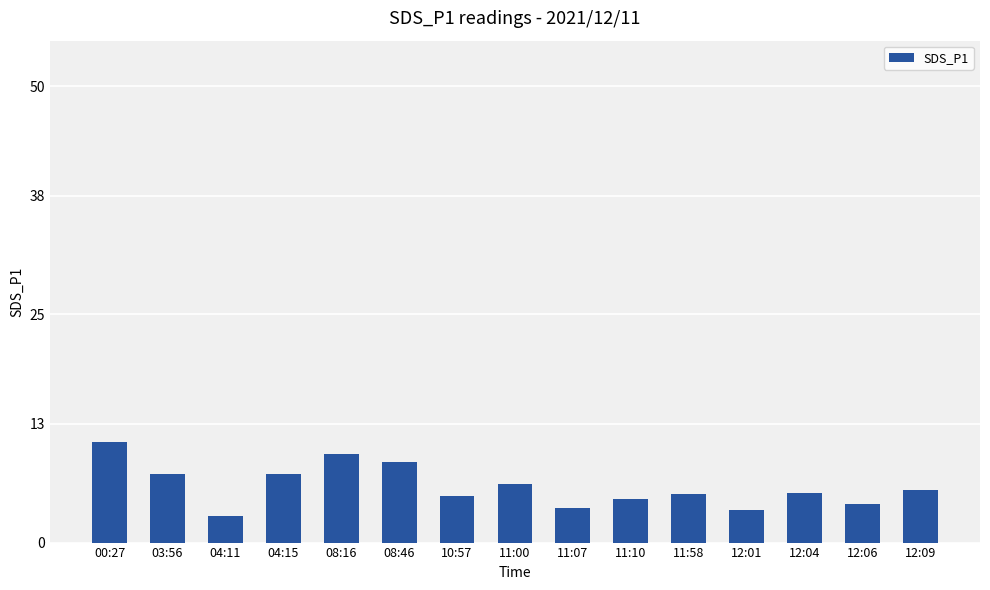

What value does the data have at 11:10?

4.8